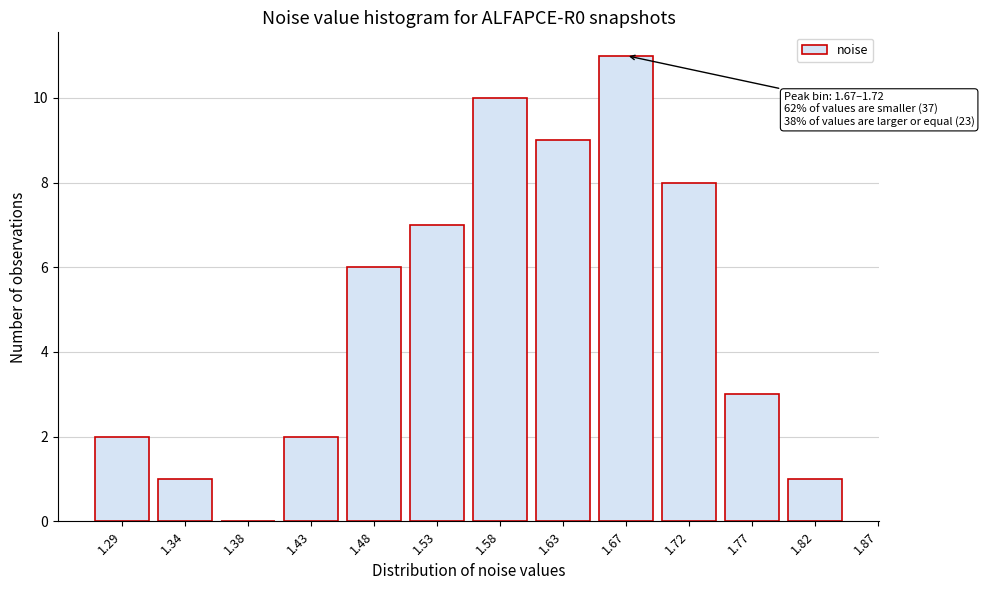

Reading left to right, what are all the values shown in this chart?

1.29=2	1.34=1	1.38=0	1.43=2	1.48=6	1.53=7	1.58=10	1.63=9	1.67=11	1.72=8	1.77=3	1.82=1